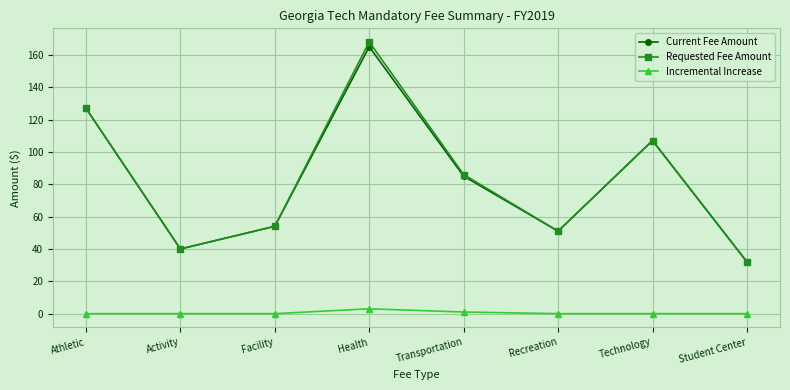

Reading right to left, transcribe all the data shown in this chart.

Current Fee Amount: Student Center=32	Technology=107	Recreation=51	Transportation=85	Health=165	Facility=54	Activity=40	Athletic=127
Requested Fee Amount: Student Center=32	Technology=107	Recreation=51	Transportation=86	Health=168	Facility=54	Activity=40	Athletic=127
Incremental Increase: Student Center=0	Technology=0	Recreation=0	Transportation=1	Health=3	Facility=0	Activity=0	Athletic=0